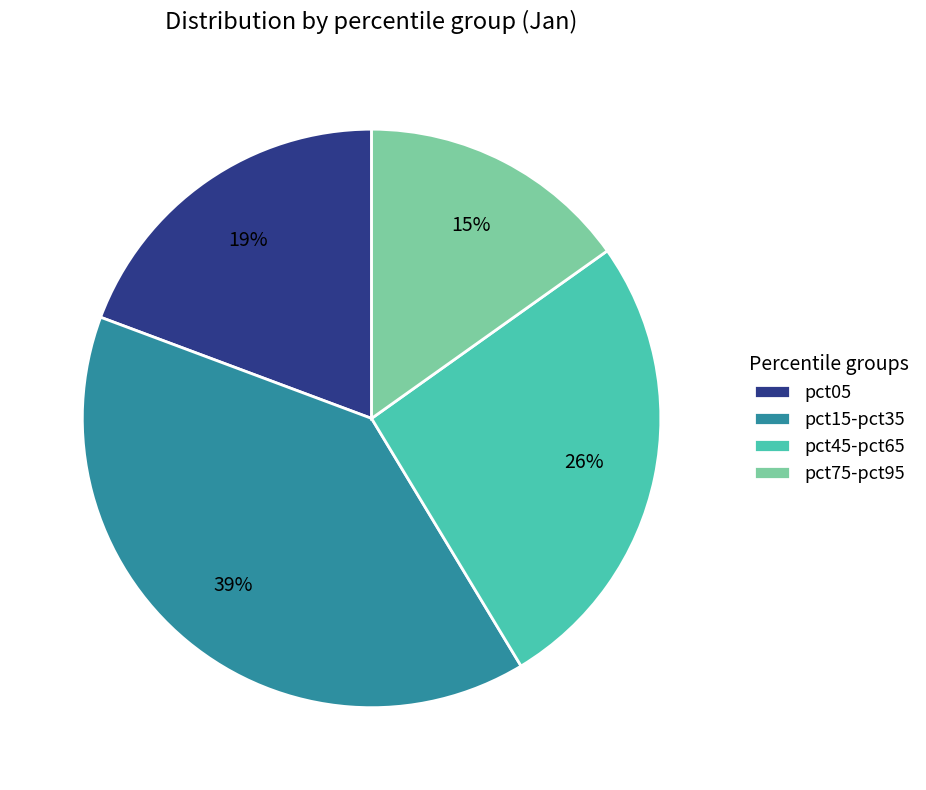

Combined, do pct15-pct35 and pct75-pct95 account for over 50%?

Yes